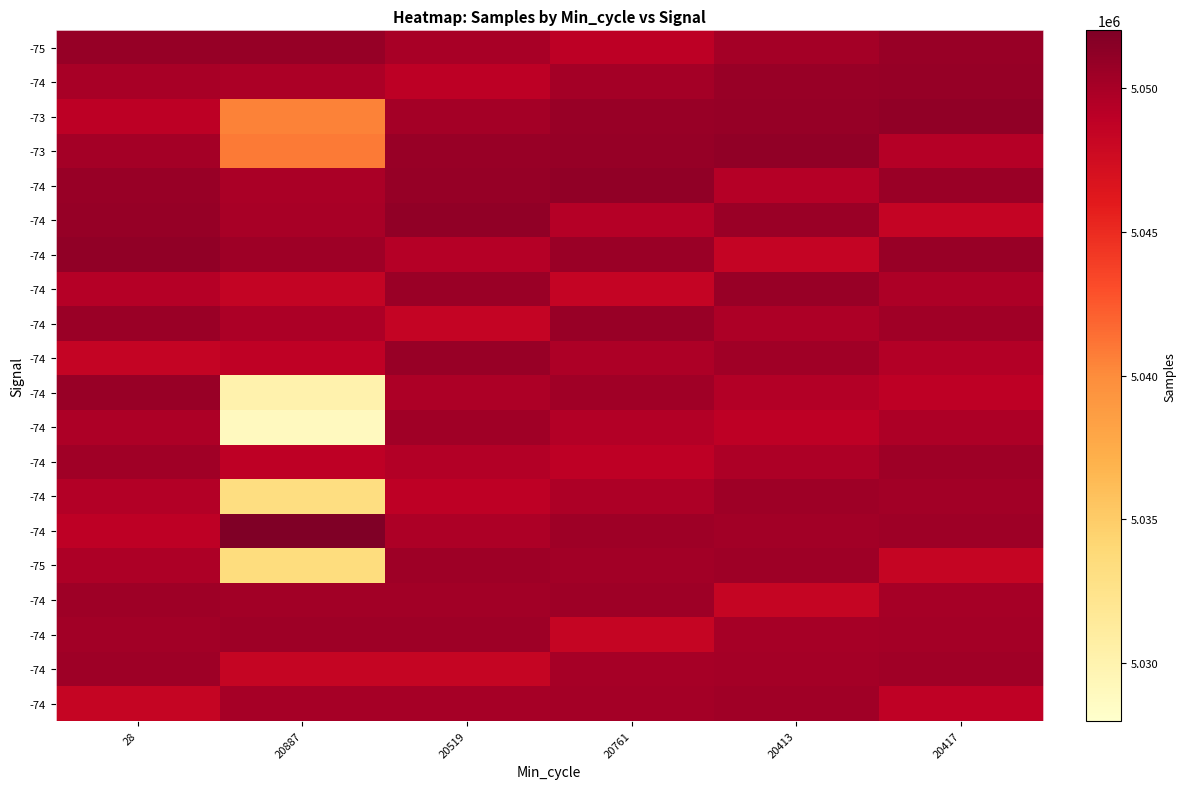

What is the difference between the highest and lowest values at 20417?

2870